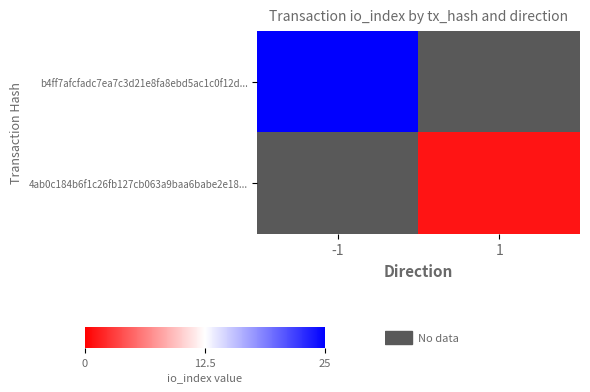

Is the value of b4ff7afcfadc7ea7c3d21e8fa8ebd5ac1c0f12d... at -1 greater than the value of 4ab0c184b6f1c26fb127cb063a9baa6babe2e18... at -1?

No